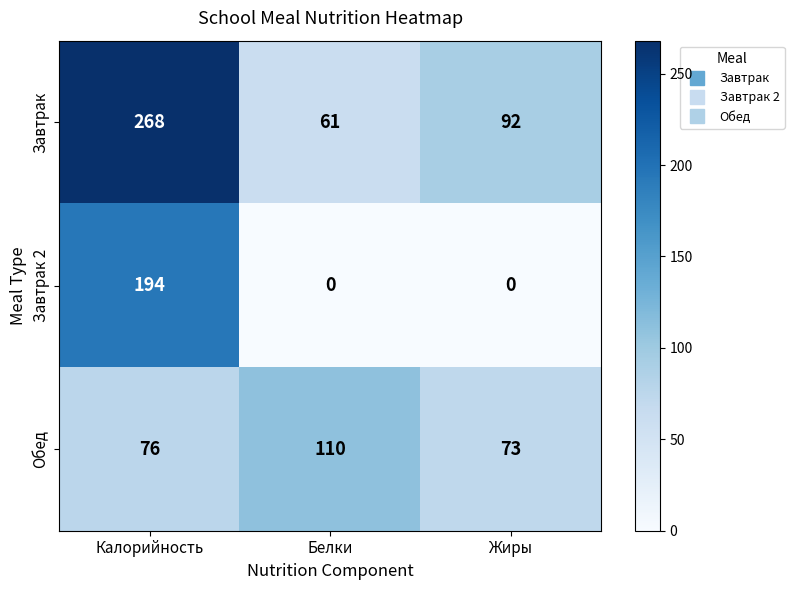

What is the spread (max minus min) of values at Белки?

110